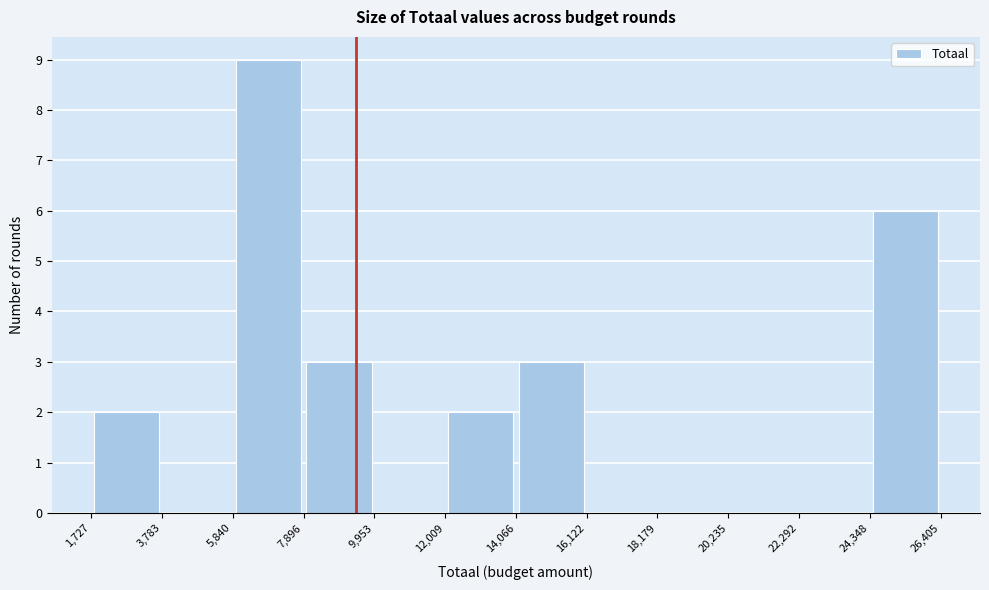

How tall is the bar that spans 12,009 to 14,066 on the x-axis? The values are not printed on the chart, so give them approximately, as read against the axis.

2